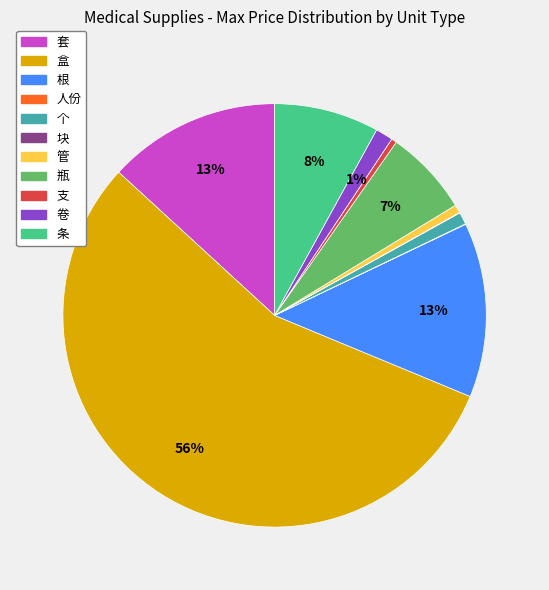

Combined, do 支 and 卷 account for over 50%?

No